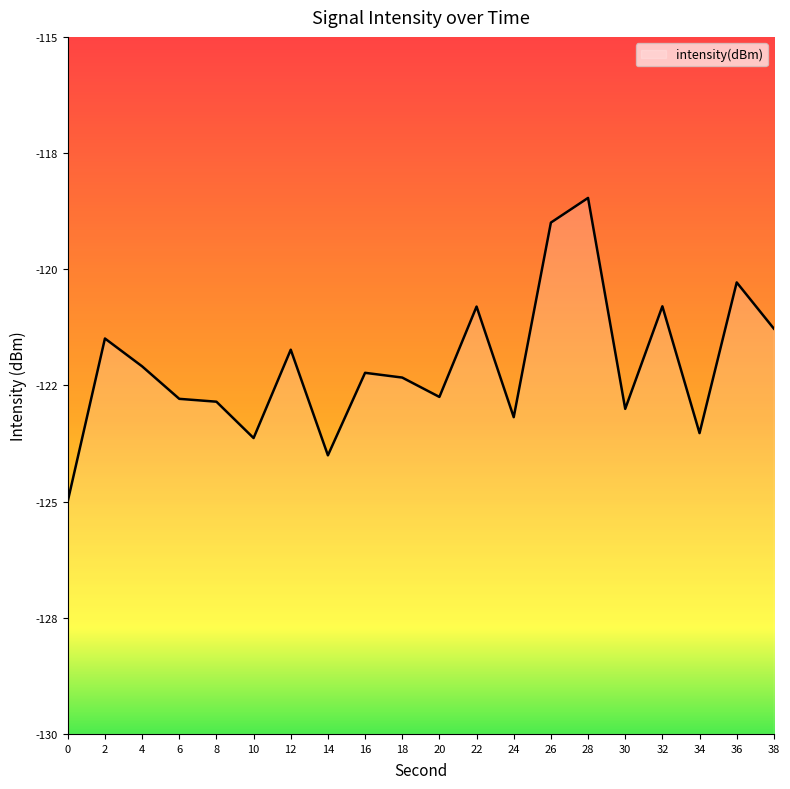

Reading right to left, extract all data points from this chart.

38=-121.3	36=-120.3	34=-123.5	32=-120.8	30=-123.0	28=-118.5	26=-119.0	24=-123.2	22=-120.8	20=-122.7	18=-122.3	16=-122.2	14=-124.0	12=-121.7	10=-123.6	8=-122.9	6=-122.8	4=-122.1	2=-121.5	0=-125.0